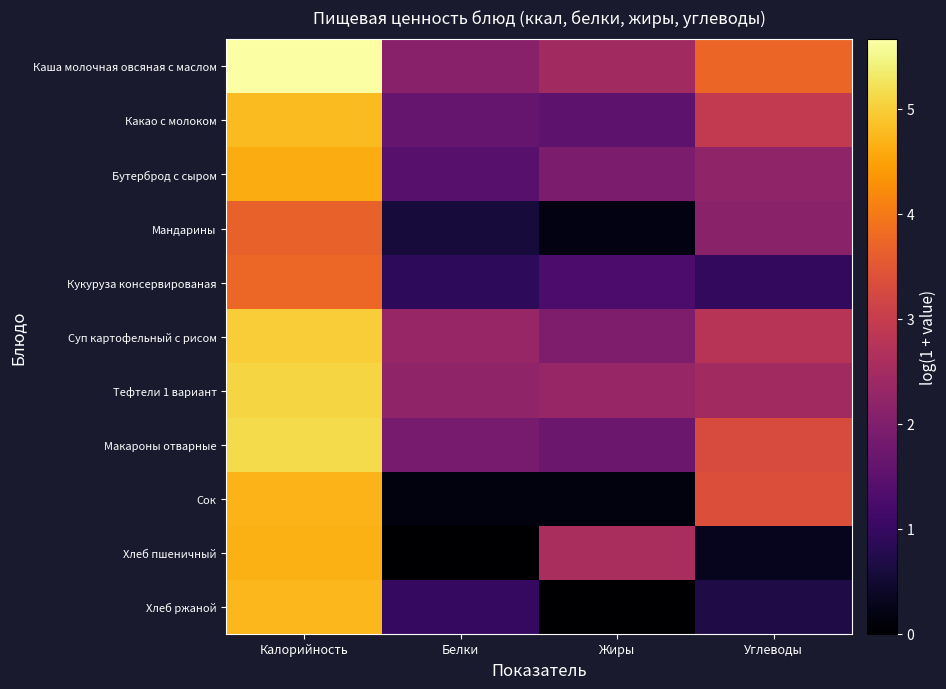

Reading right to left, extract all data points from this chart.

Каша молочная овсяная с маслом: Углеводы=3.7	Жиры=2.5	Белки=2.1	Калорийность=5.7
Какао с молоком: Углеводы=2.9	Жиры=1.5	Белки=1.6	Калорийность=4.8
Бутерброд с сыром: Углеводы=2.2	Жиры=1.9	Белки=1.4	Калорийность=4.6
Мандарины: Углеводы=2.1	Жиры=0.2	Белки=0.6	Калорийность=3.7
Кукуруза консервированая: Углеводы=0.9	Жиры=1.3	Белки=0.9	Калорийность=3.7
Суп картофельный с рисом: Углеводы=2.8	Жиры=1.9	Белки=2.3	Калорийность=5.0
Тефтели 1 вариант: Углеводы=2.5	Жиры=2.3	Белки=2.2	Калорийность=5.1
Макароны отварные: Углеводы=3.3	Жиры=1.7	Белки=1.9	Калорийность=5.1
Сок: Углеводы=3.4	Жиры=0.1	Белки=0.1	Калорийность=4.7
Хлеб пшеничный: Углеводы=0.3	Жиры=2.6	Белки=0.0	Калорийность=4.7
Хлеб ржаной: Углеводы=0.7	Жиры=0.0	Белки=1.0	Калорийность=4.7